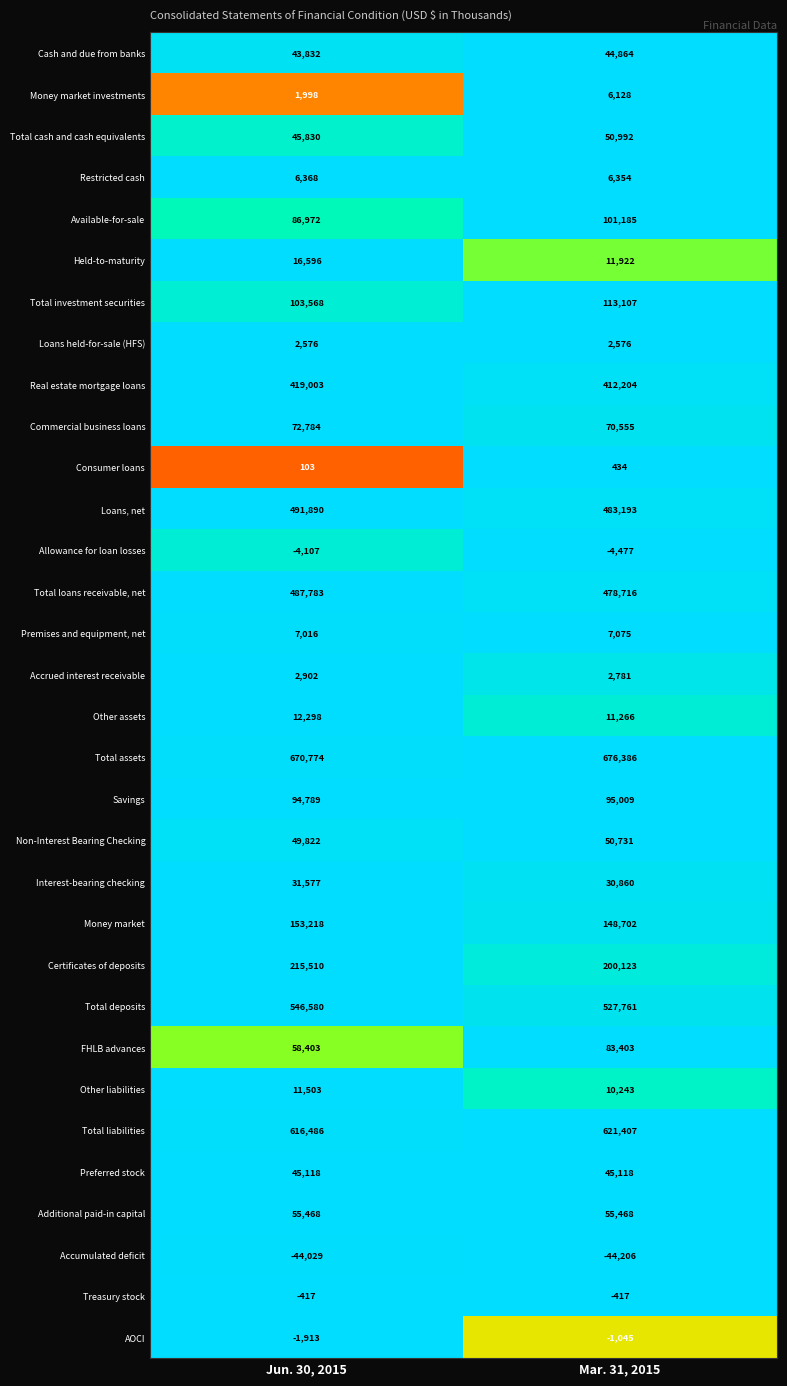

What is the smallest value displayed?

-44206